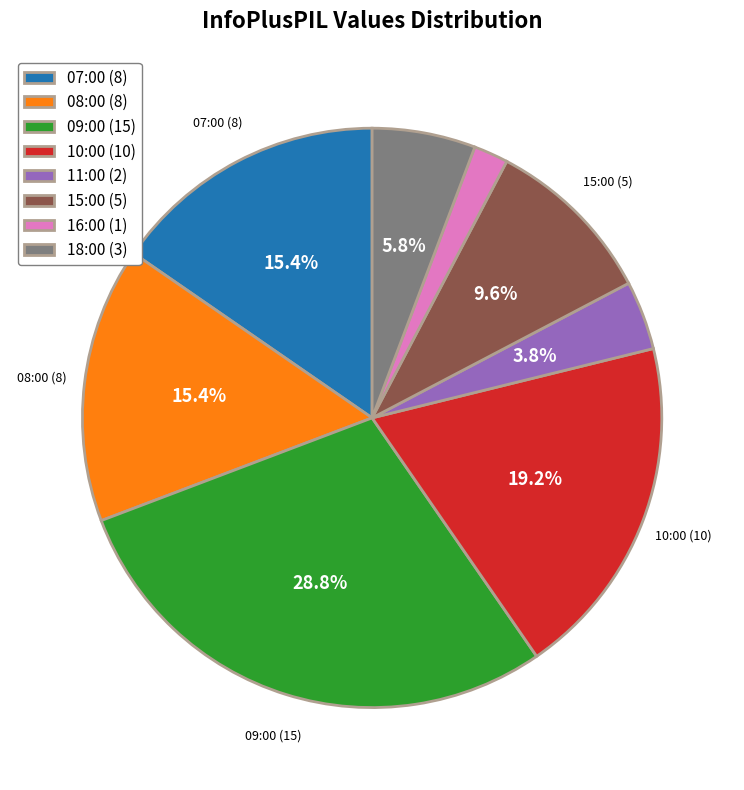

Combined, what portion of the pie is 10:00 (10) and 08:00 (8)?

34.6%